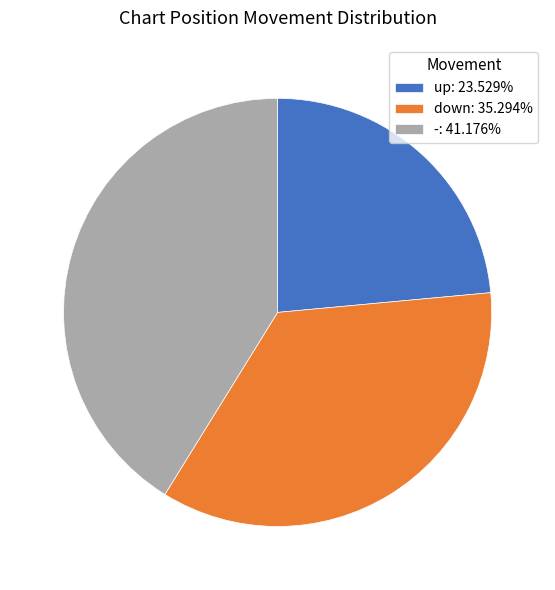

True or false: down accounts for 50% of the total.

False